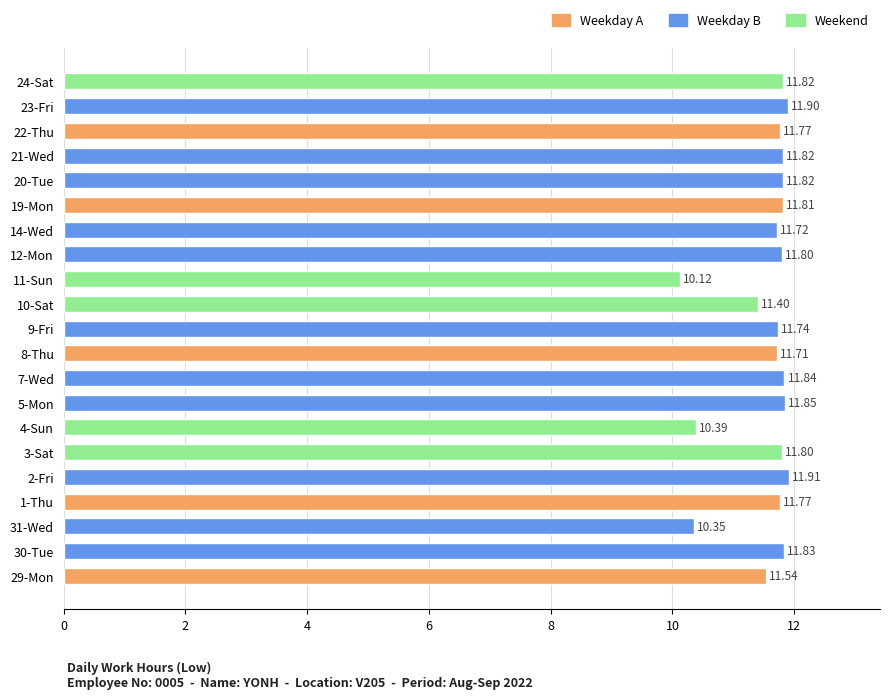

How many bars are there in total?

21